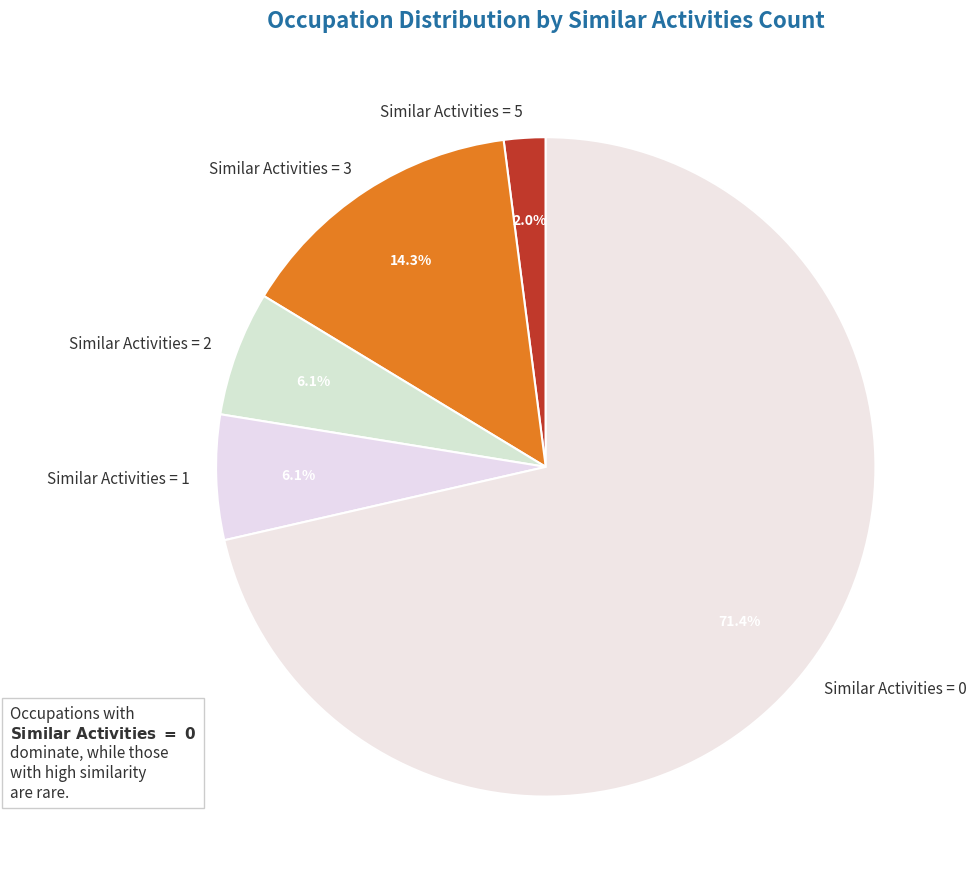

Do Similar Activities = 1 and Similar Activities = 2 together represent more than half of the pie?

No